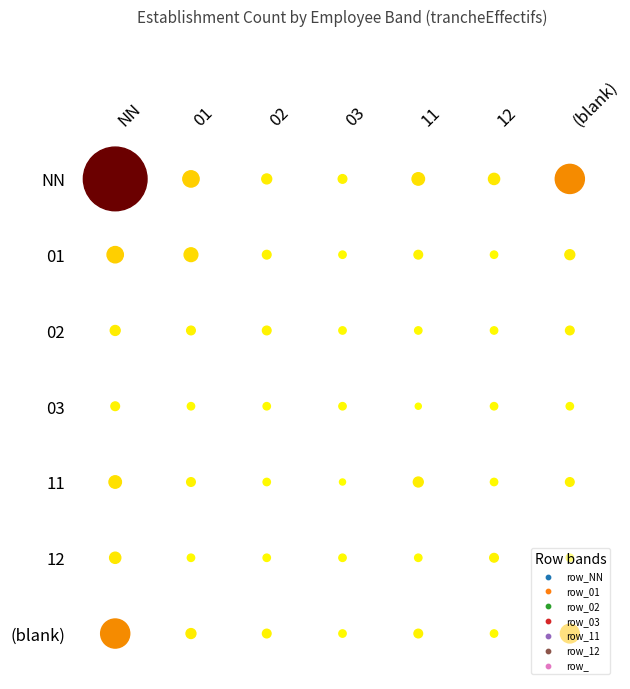

Which series has the widest spread of values?

NN